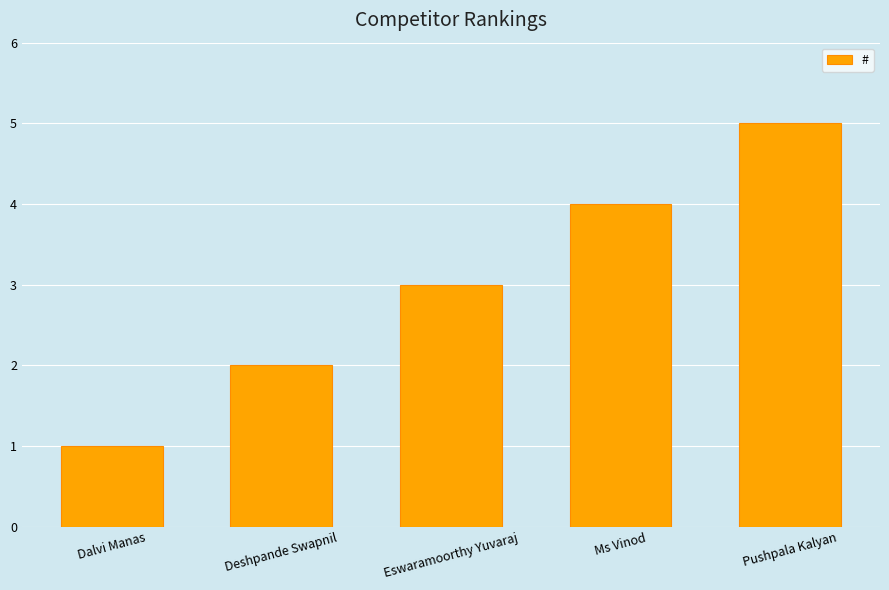

How many data points does each series have?

5